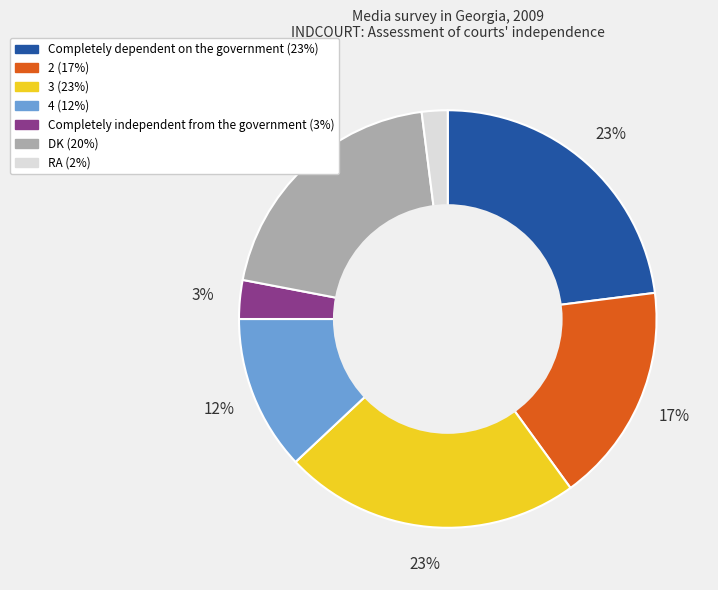

True or false: 4 accounts for 12% of the total.

True